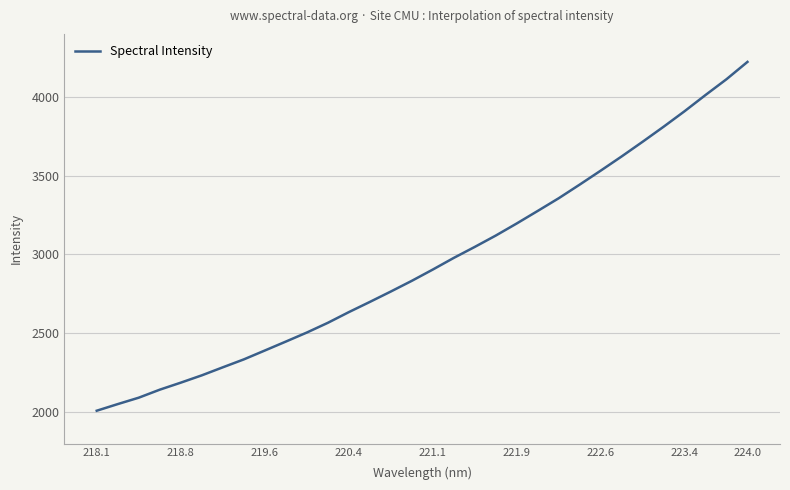

What is the greatest value displayed?

4222.2